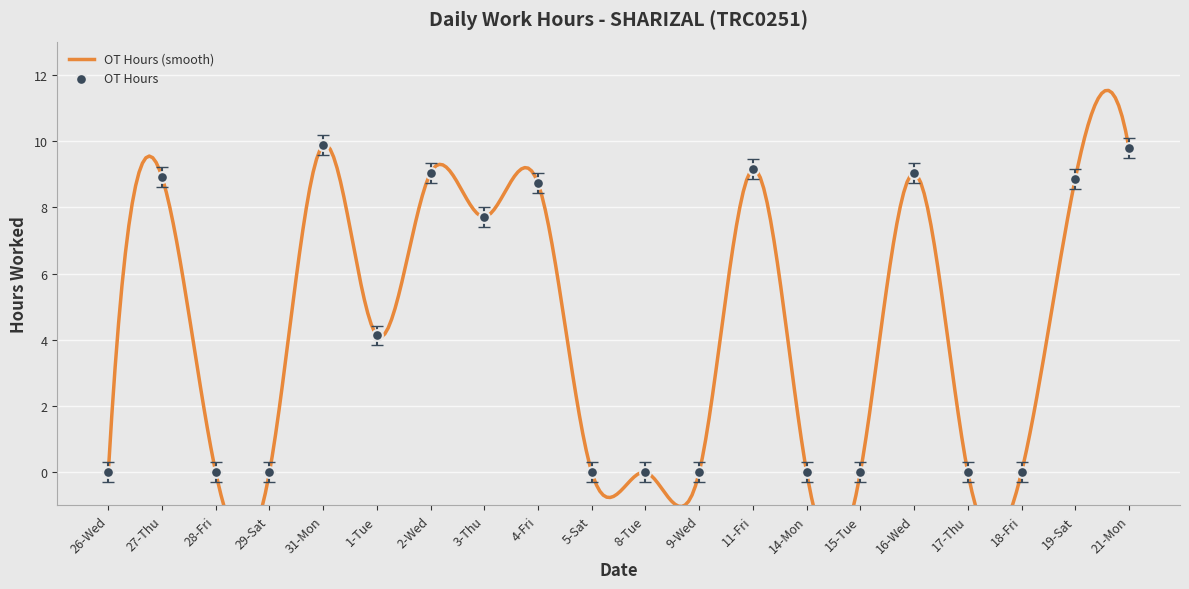

What is the change in value from 11-Fri to 17-Thu?

-9.2